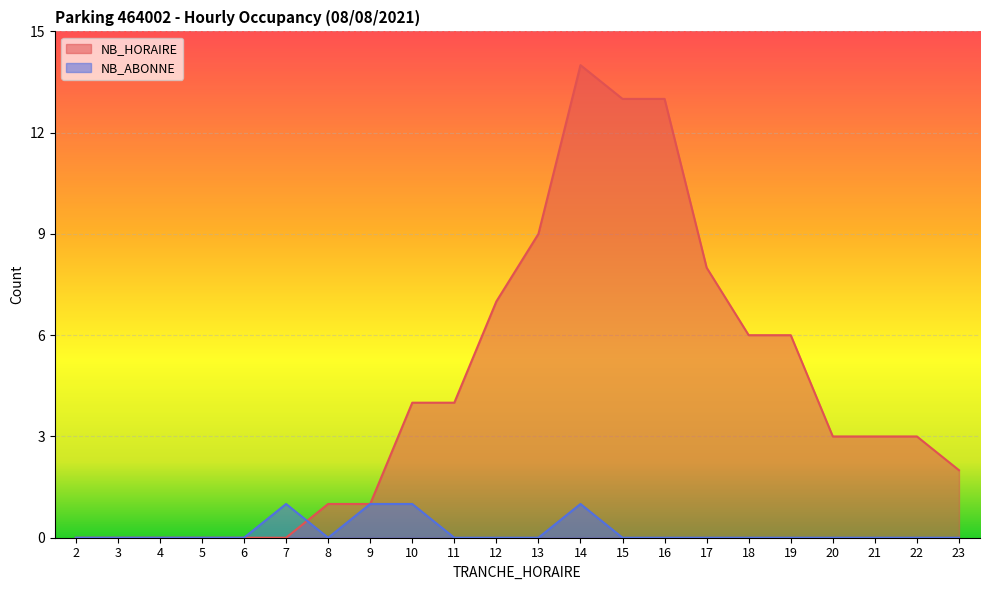

At which category does the chart reach its peak across all series?

14